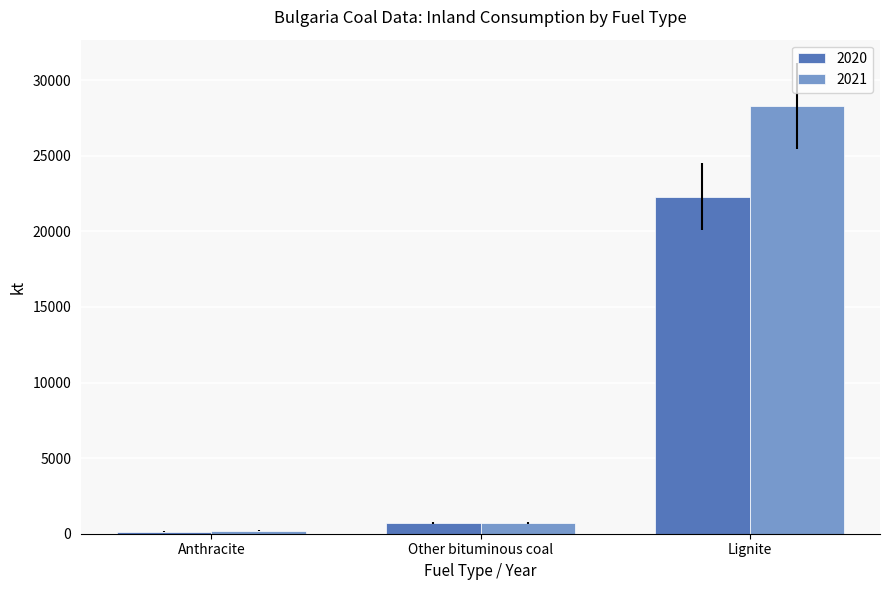

The 2020 series shows 22298.5 at Lignite. True or false?

True